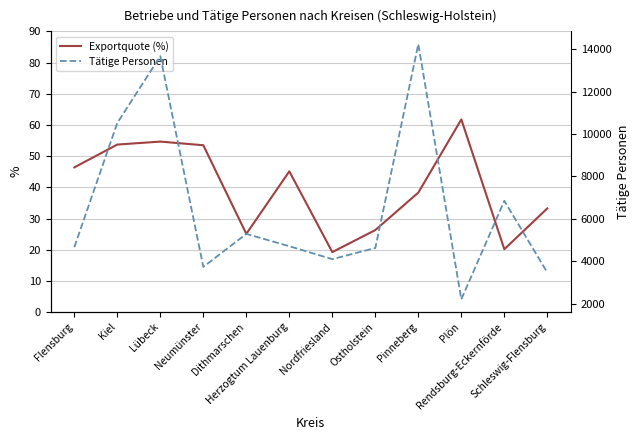

What is the total value across all series at Herzogtum Lauenburg?

4753.1